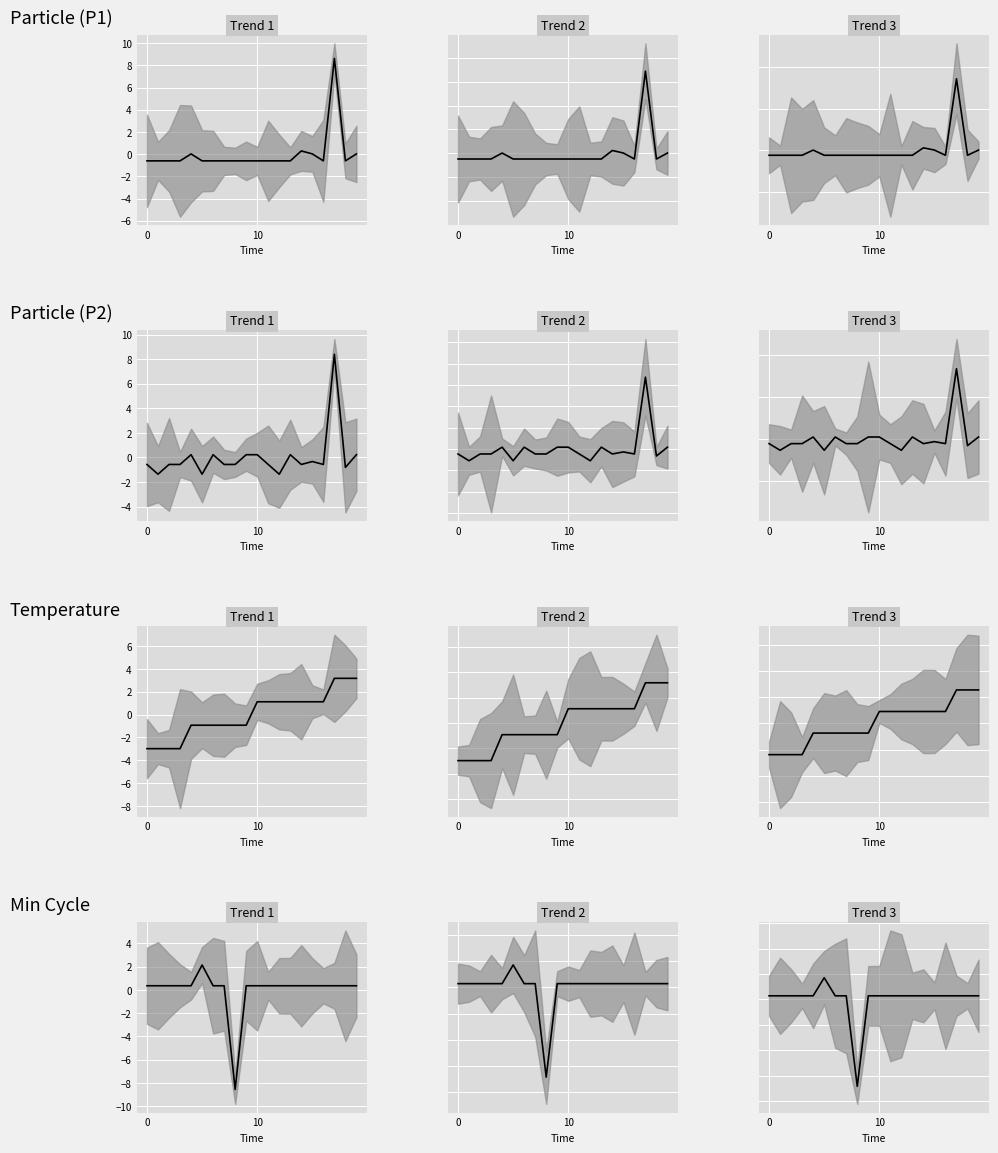

At which label is Temp closest to 0?

4